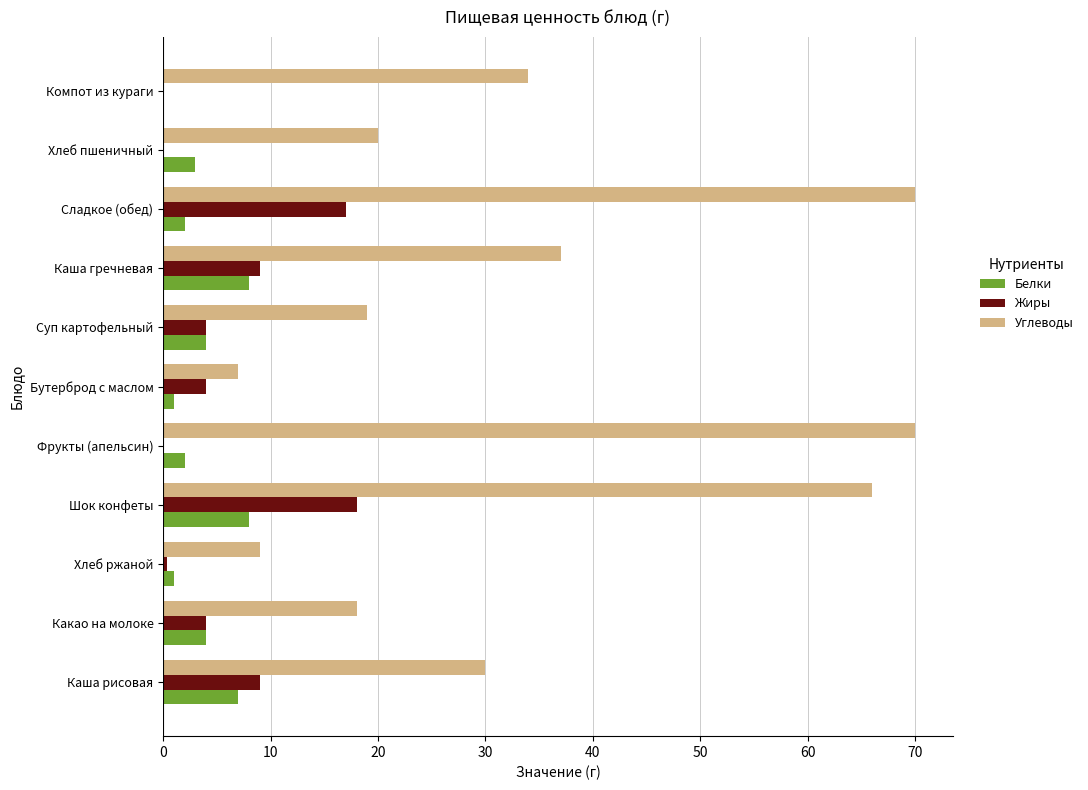

Between Шок конфеты and Бутерброд с маслом, which series saw the biggest shift?

Углеводы